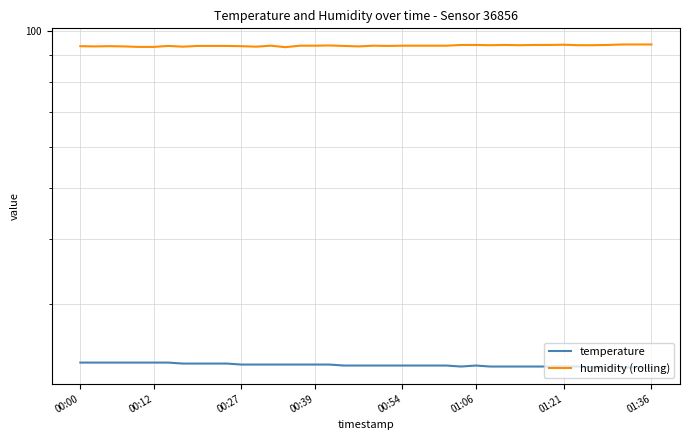

The humidity (rolling) series shows 94.0 at 26. True or false?

True